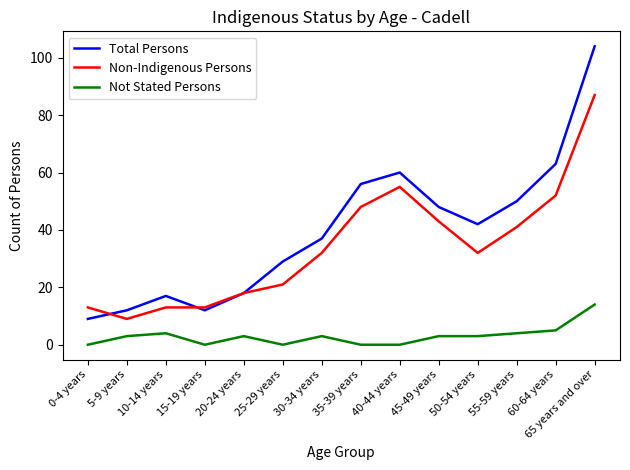

What is the difference between the Total Persons values at 10-14 years and 45-49 years?

31